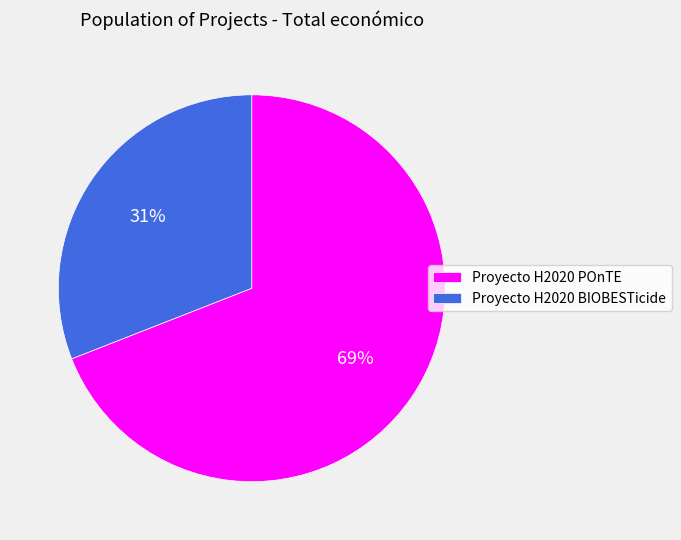

What percentage is the Proyecto H2020 BIOBESTicide slice, to the nearest percent?

31%